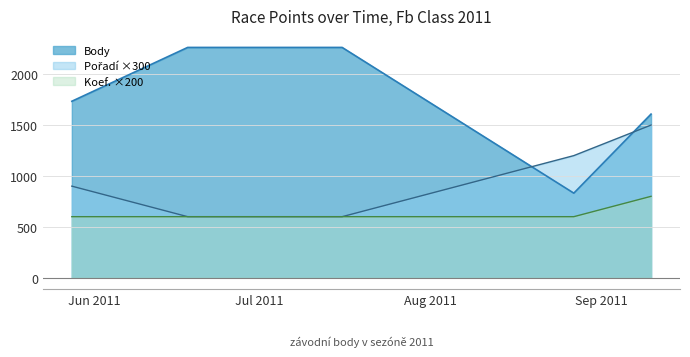

What is the smallest value displayed?

600